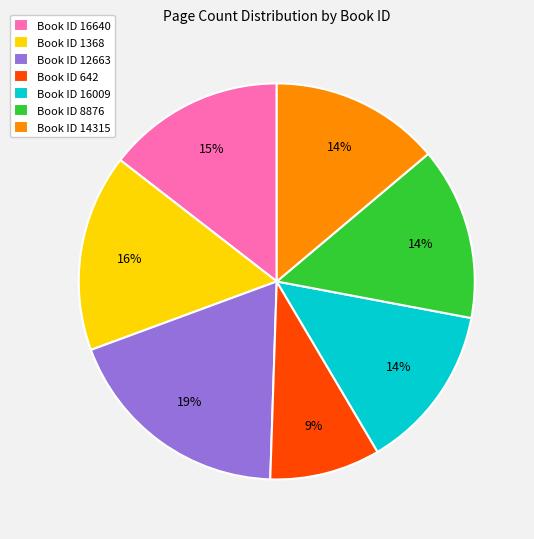

Between Book ID 1368 and Book ID 16640, which is larger?

Book ID 1368